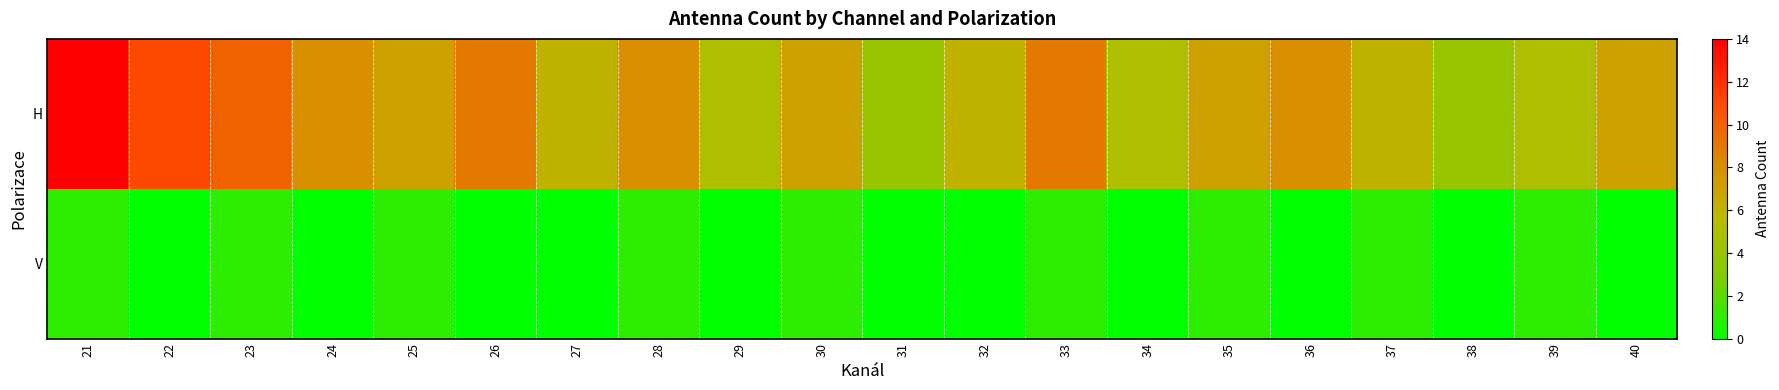

Reading left to right, list all the values displayed in this chart.

H: 21=14	22=11	23=10	24=8	25=7	26=9	27=6	28=8	29=5	30=7	31=4	32=6	33=9	34=5	35=7	36=8	37=6	38=4	39=5	40=7
V: 21=1	22=0	23=1	24=0	25=1	26=0	27=0	28=1	29=0	30=1	31=0	32=0	33=1	34=0	35=1	36=0	37=1	38=0	39=1	40=0